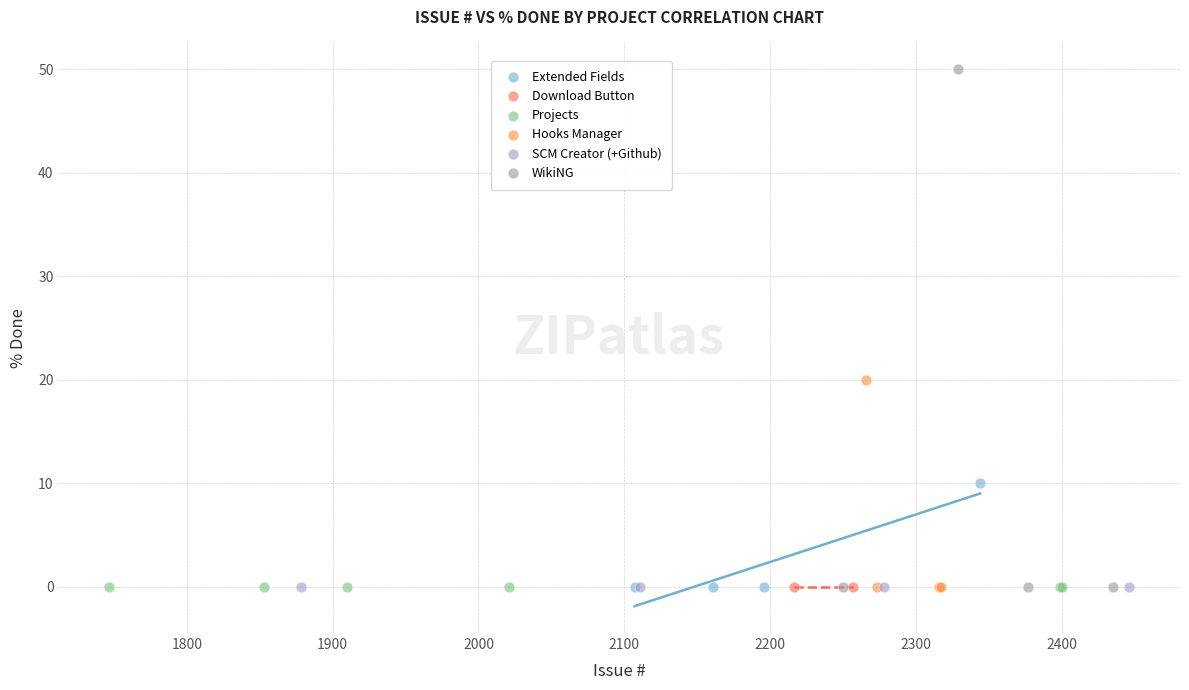

What are all the series names shown in the legend?

Extended Fields, Download Button, Projects, Hooks Manager, SCM Creator (+Github), WikiNG